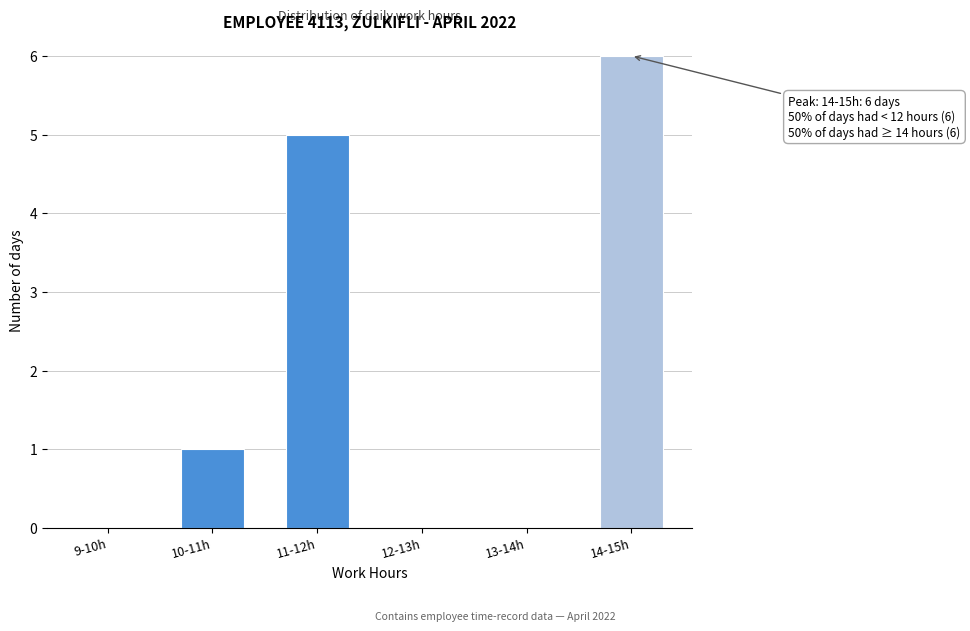

Reading right to left, transcribe all the data shown in this chart.

14-15h=6	13-14h=0	12-13h=0	11-12h=5	10-11h=1	9-10h=0